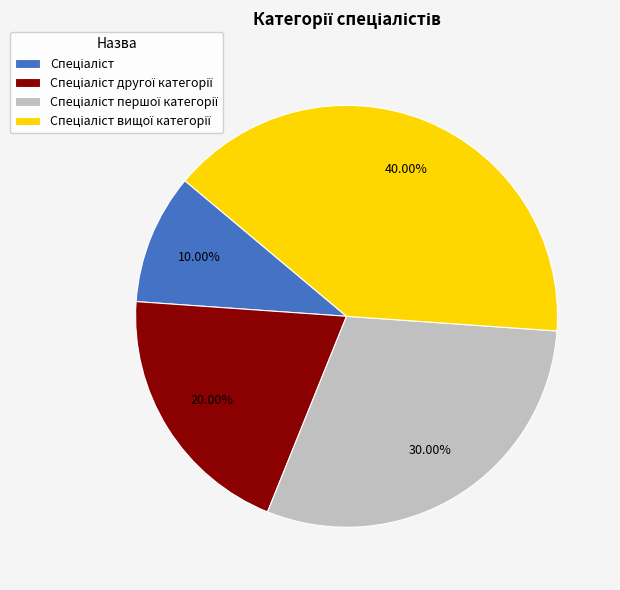

Is there any slice that represents more than half of the pie?

No